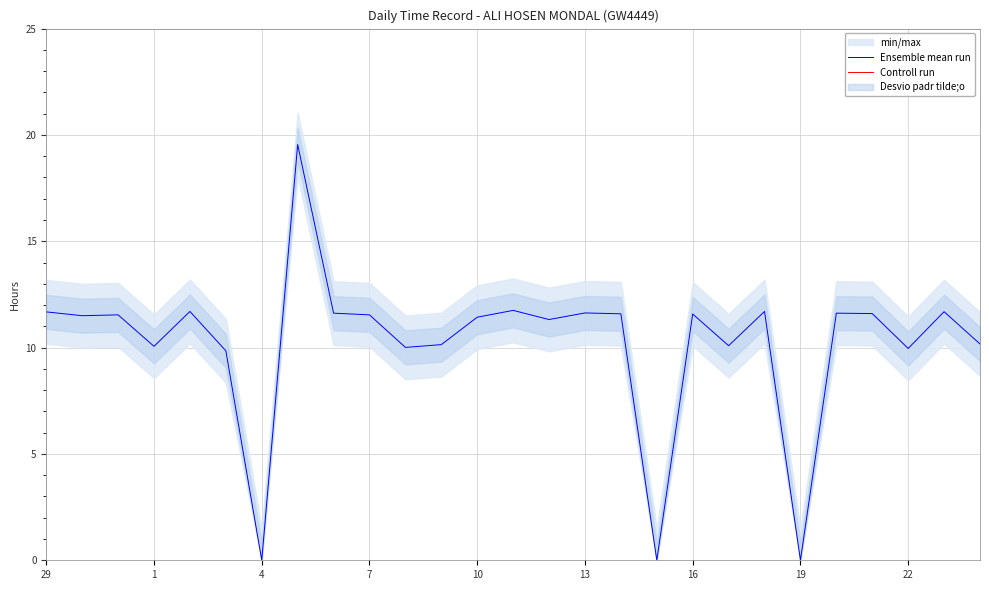

In Ensemble mean run, how many points are higher than both neighbors (excluding endpoints)?

9